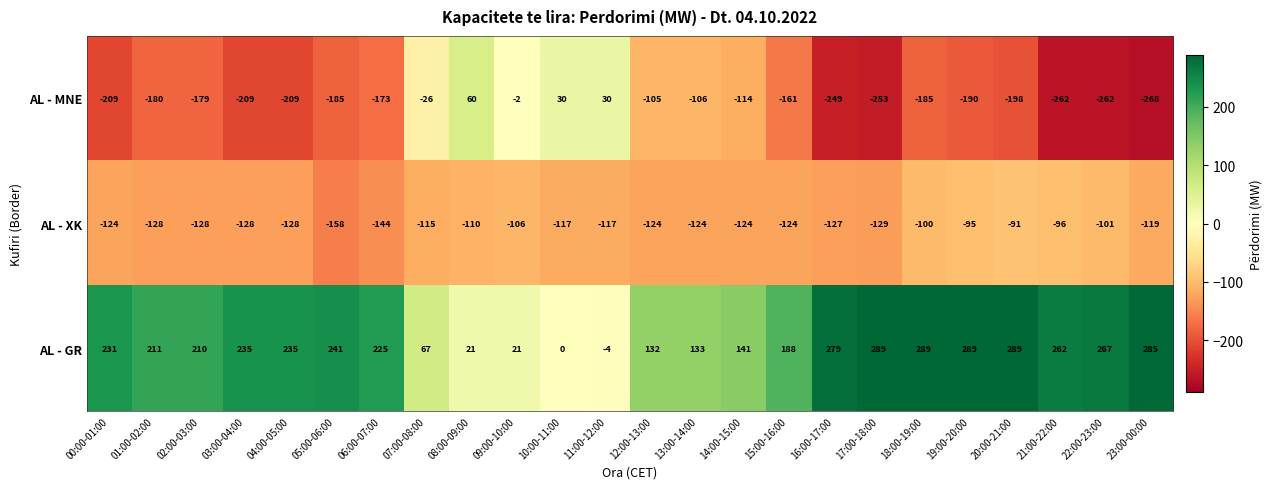

What is the minimum value for AL - MNE?

-268